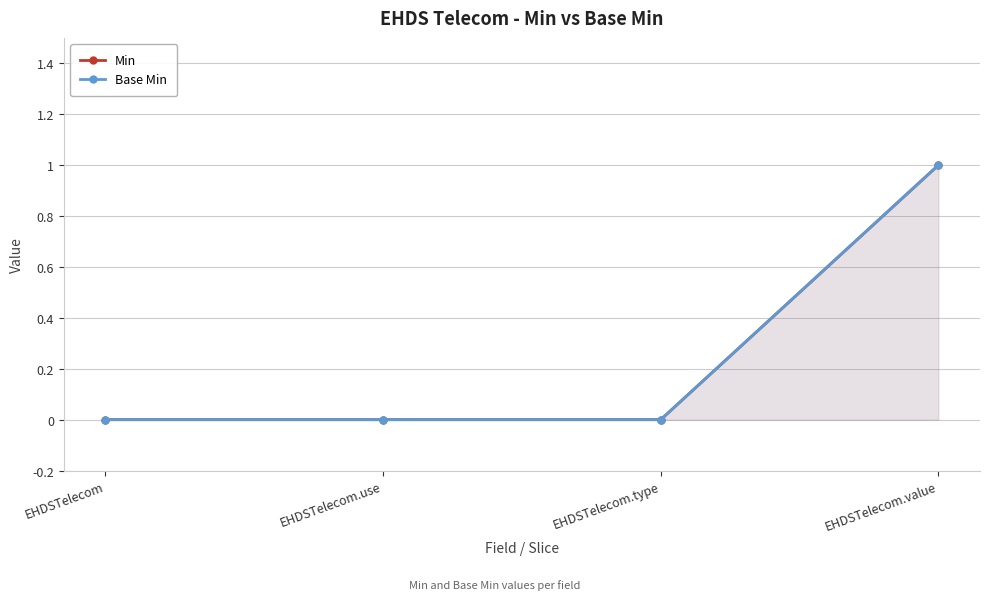

Between EHDSTelecom.value and EHDSTelecom.use, which is larger?

EHDSTelecom.value